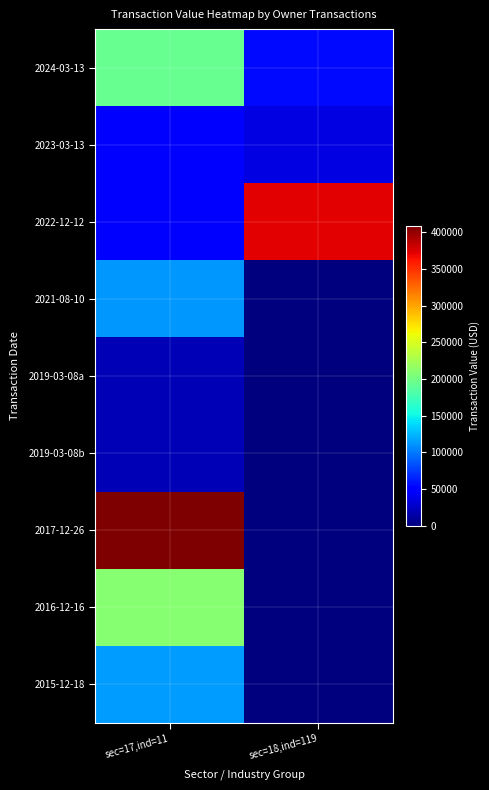

Reading right to left, extract all data points from this chart.

2024-03-13: sec=18,ind=119=54300	sec=17,ind=11=193103
2023-03-13: sec=18,ind=119=36660	sec=17,ind=11=45122
2022-12-12: sec=18,ind=119=371699	sec=17,ind=11=48318
2021-08-10: sec=18,ind=119=0	sec=17,ind=11=112850
2019-03-08a: sec=18,ind=119=0	sec=17,ind=11=19957
2019-03-08b: sec=18,ind=119=0	sec=17,ind=11=19957
2017-12-26: sec=18,ind=119=0	sec=17,ind=11=408086
2016-12-16: sec=18,ind=119=0	sec=17,ind=11=210375
2015-12-18: sec=18,ind=119=0	sec=17,ind=11=113300